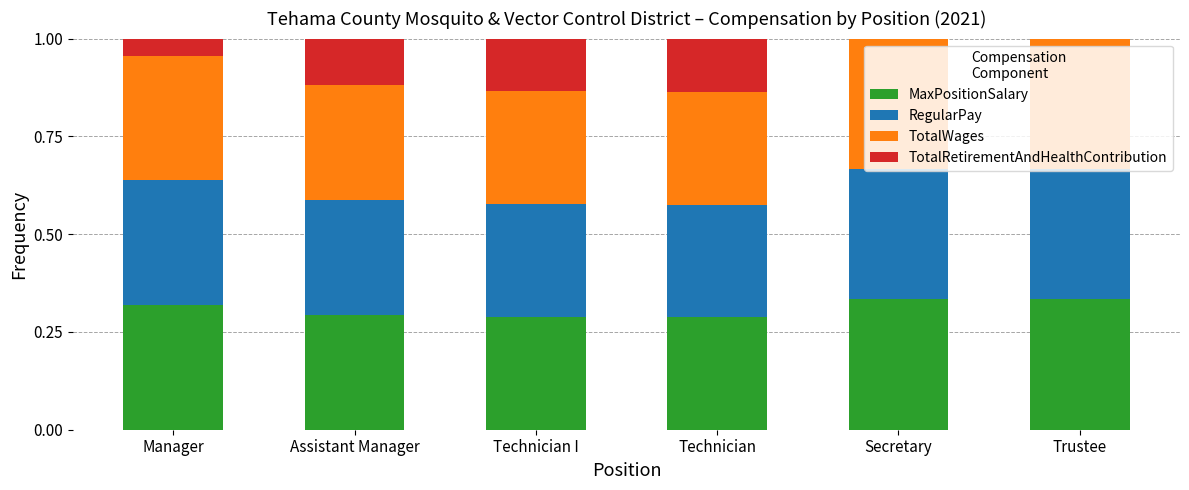

Is it true that MaxPositionSalary equals 0.3 at Technician?

True